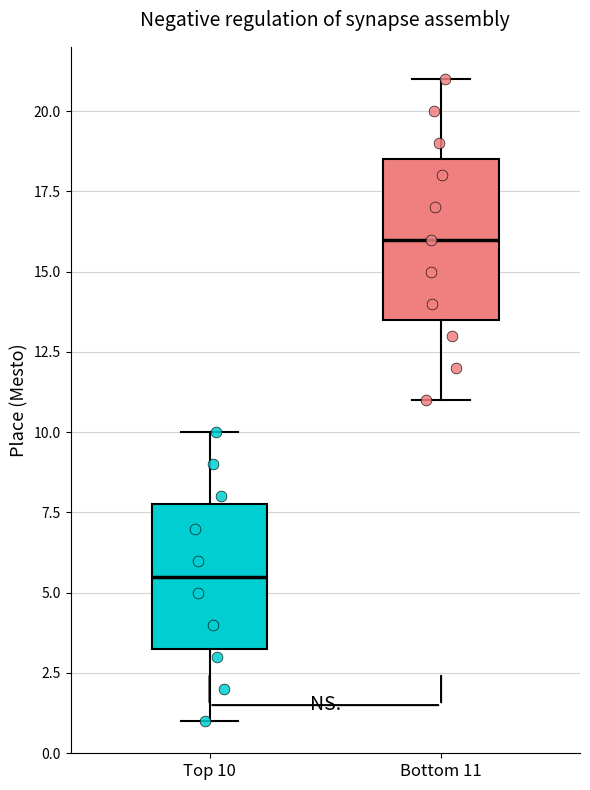

Reading left to right, read every box against the y-axis: the position of its median line, the range the box covers, and the ends of its whiskers. The values are not printed on the chart, so give them approximately, as read against the axis.

Top 10: median 5.5, box 3.5 to 8.0, whiskers 1.0 to 10.0
Bottom 11: median 16.0, box 13.5 to 18.5, whiskers 11.0 to 21.0